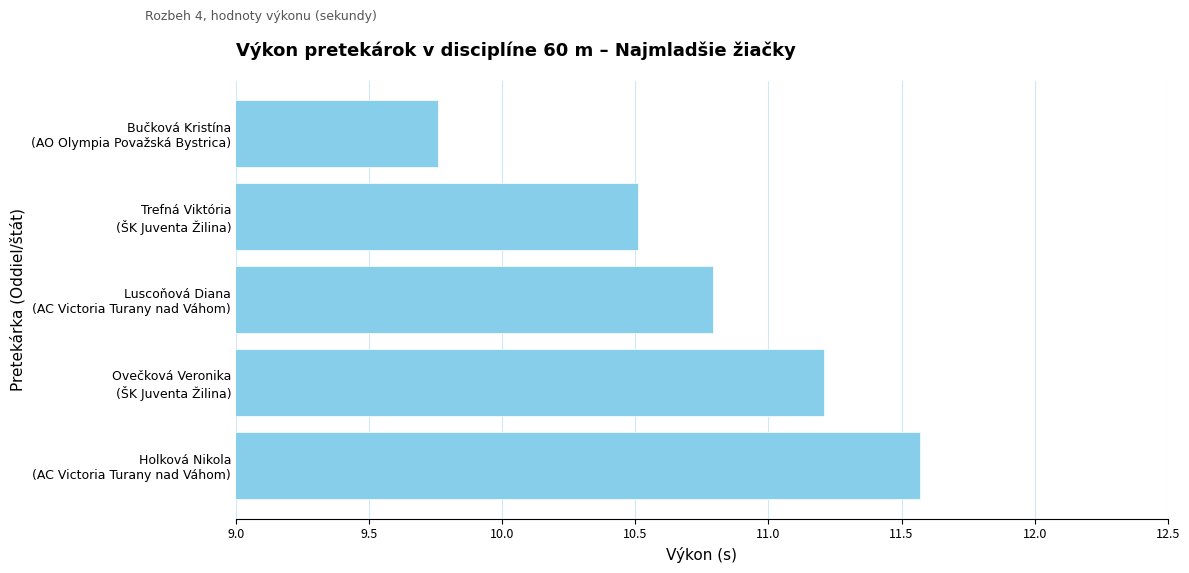

What is the difference between the maximum and minimum values?

1.8